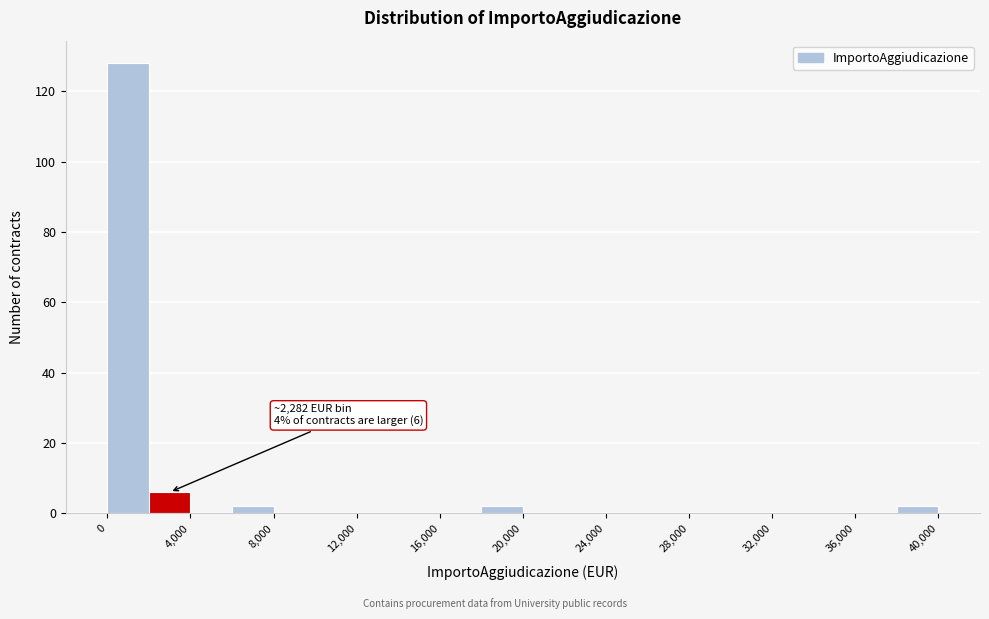

Which range on the x-axis has the tallest bar?

0 to 2000